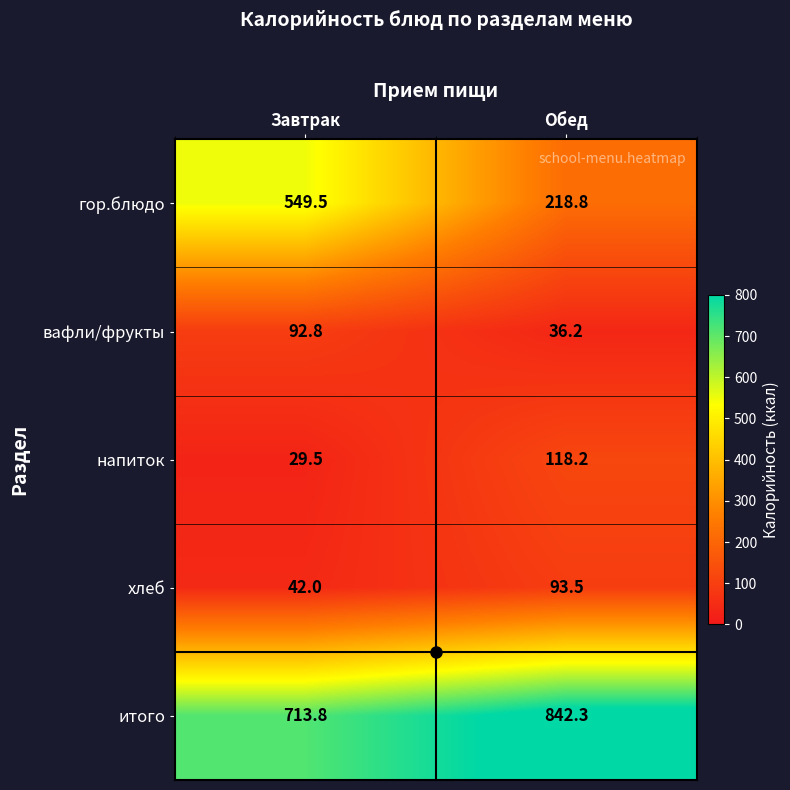

Rank the categories by вафли/фрукты value from highest to lowest.

Завтрак, Обед